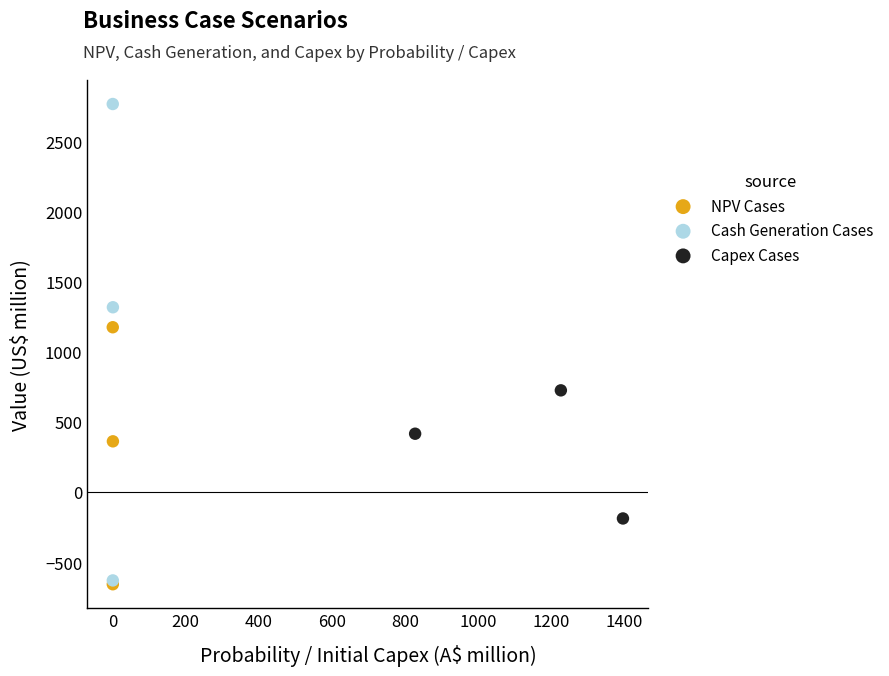

Which series reaches the maximum Y coordinate?

Cash Generation Cases